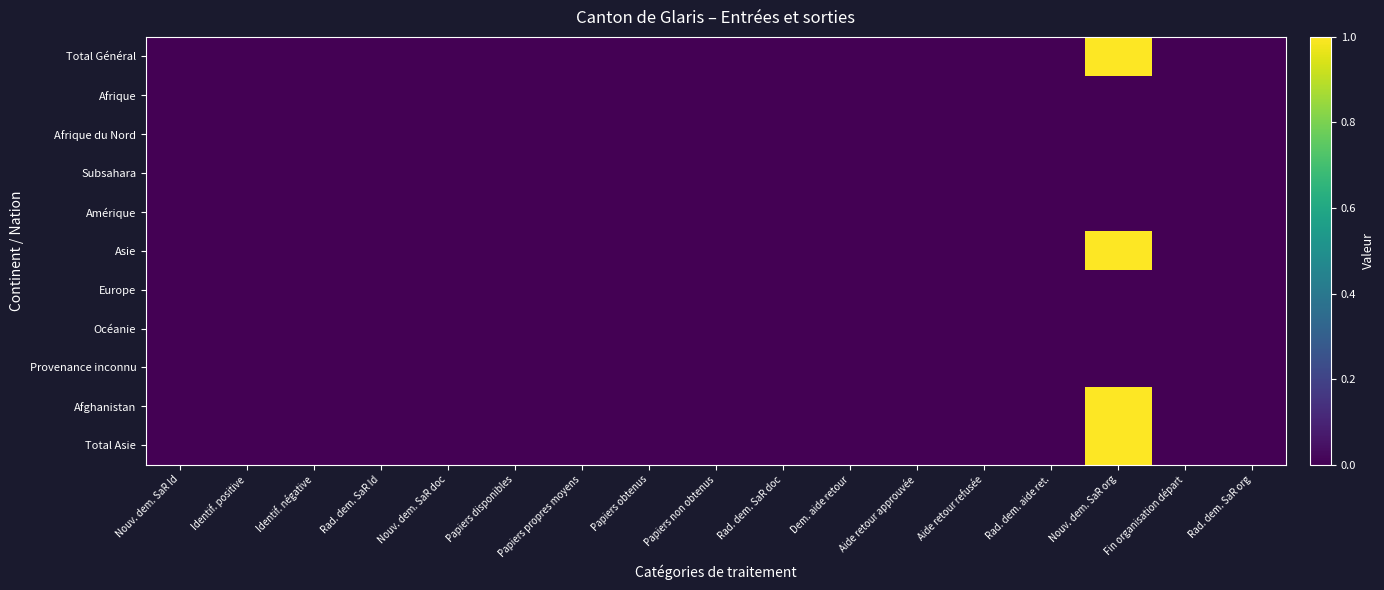

Reading left to right, transcribe all the data shown in this chart.

Total Général: Nouv. dem. SaR Id=0	Identif. positive=0	Identif. négative=0	Rad. dem. SaR Id=0	Nouv. dem. SaR doc=0	Papiers disponibles=0	Papiers propres moyens=0	Papiers obtenus=0	Papiers non obtenus=0	Rad. dem. SaR doc=0	Dem. aide retour=0	Aide retour approuvée=0	Aide retour refusée=0	Rad. dem. aide ret.=0	Nouv. dem. SaR org=1	Fin organisation départ=0	Rad. dem. SaR org=0
Afrique: Nouv. dem. SaR Id=0	Identif. positive=0	Identif. négative=0	Rad. dem. SaR Id=0	Nouv. dem. SaR doc=0	Papiers disponibles=0	Papiers propres moyens=0	Papiers obtenus=0	Papiers non obtenus=0	Rad. dem. SaR doc=0	Dem. aide retour=0	Aide retour approuvée=0	Aide retour refusée=0	Rad. dem. aide ret.=0	Nouv. dem. SaR org=0	Fin organisation départ=0	Rad. dem. SaR org=0
Afrique du Nord: Nouv. dem. SaR Id=0	Identif. positive=0	Identif. négative=0	Rad. dem. SaR Id=0	Nouv. dem. SaR doc=0	Papiers disponibles=0	Papiers propres moyens=0	Papiers obtenus=0	Papiers non obtenus=0	Rad. dem. SaR doc=0	Dem. aide retour=0	Aide retour approuvée=0	Aide retour refusée=0	Rad. dem. aide ret.=0	Nouv. dem. SaR org=0	Fin organisation départ=0	Rad. dem. SaR org=0
Subsahara: Nouv. dem. SaR Id=0	Identif. positive=0	Identif. négative=0	Rad. dem. SaR Id=0	Nouv. dem. SaR doc=0	Papiers disponibles=0	Papiers propres moyens=0	Papiers obtenus=0	Papiers non obtenus=0	Rad. dem. SaR doc=0	Dem. aide retour=0	Aide retour approuvée=0	Aide retour refusée=0	Rad. dem. aide ret.=0	Nouv. dem. SaR org=0	Fin organisation départ=0	Rad. dem. SaR org=0
Amérique: Nouv. dem. SaR Id=0	Identif. positive=0	Identif. négative=0	Rad. dem. SaR Id=0	Nouv. dem. SaR doc=0	Papiers disponibles=0	Papiers propres moyens=0	Papiers obtenus=0	Papiers non obtenus=0	Rad. dem. SaR doc=0	Dem. aide retour=0	Aide retour approuvée=0	Aide retour refusée=0	Rad. dem. aide ret.=0	Nouv. dem. SaR org=0	Fin organisation départ=0	Rad. dem. SaR org=0
Asie: Nouv. dem. SaR Id=0	Identif. positive=0	Identif. négative=0	Rad. dem. SaR Id=0	Nouv. dem. SaR doc=0	Papiers disponibles=0	Papiers propres moyens=0	Papiers obtenus=0	Papiers non obtenus=0	Rad. dem. SaR doc=0	Dem. aide retour=0	Aide retour approuvée=0	Aide retour refusée=0	Rad. dem. aide ret.=0	Nouv. dem. SaR org=1	Fin organisation départ=0	Rad. dem. SaR org=0
Europe: Nouv. dem. SaR Id=0	Identif. positive=0	Identif. négative=0	Rad. dem. SaR Id=0	Nouv. dem. SaR doc=0	Papiers disponibles=0	Papiers propres moyens=0	Papiers obtenus=0	Papiers non obtenus=0	Rad. dem. SaR doc=0	Dem. aide retour=0	Aide retour approuvée=0	Aide retour refusée=0	Rad. dem. aide ret.=0	Nouv. dem. SaR org=0	Fin organisation départ=0	Rad. dem. SaR org=0
Océanie: Nouv. dem. SaR Id=0	Identif. positive=0	Identif. négative=0	Rad. dem. SaR Id=0	Nouv. dem. SaR doc=0	Papiers disponibles=0	Papiers propres moyens=0	Papiers obtenus=0	Papiers non obtenus=0	Rad. dem. SaR doc=0	Dem. aide retour=0	Aide retour approuvée=0	Aide retour refusée=0	Rad. dem. aide ret.=0	Nouv. dem. SaR org=0	Fin organisation départ=0	Rad. dem. SaR org=0
Provenance inconnu: Nouv. dem. SaR Id=0	Identif. positive=0	Identif. négative=0	Rad. dem. SaR Id=0	Nouv. dem. SaR doc=0	Papiers disponibles=0	Papiers propres moyens=0	Papiers obtenus=0	Papiers non obtenus=0	Rad. dem. SaR doc=0	Dem. aide retour=0	Aide retour approuvée=0	Aide retour refusée=0	Rad. dem. aide ret.=0	Nouv. dem. SaR org=0	Fin organisation départ=0	Rad. dem. SaR org=0
Afghanistan: Nouv. dem. SaR Id=0	Identif. positive=0	Identif. négative=0	Rad. dem. SaR Id=0	Nouv. dem. SaR doc=0	Papiers disponibles=0	Papiers propres moyens=0	Papiers obtenus=0	Papiers non obtenus=0	Rad. dem. SaR doc=0	Dem. aide retour=0	Aide retour approuvée=0	Aide retour refusée=0	Rad. dem. aide ret.=0	Nouv. dem. SaR org=1	Fin organisation départ=0	Rad. dem. SaR org=0
Total Asie: Nouv. dem. SaR Id=0	Identif. positive=0	Identif. négative=0	Rad. dem. SaR Id=0	Nouv. dem. SaR doc=0	Papiers disponibles=0	Papiers propres moyens=0	Papiers obtenus=0	Papiers non obtenus=0	Rad. dem. SaR doc=0	Dem. aide retour=0	Aide retour approuvée=0	Aide retour refusée=0	Rad. dem. aide ret.=0	Nouv. dem. SaR org=1	Fin organisation départ=0	Rad. dem. SaR org=0